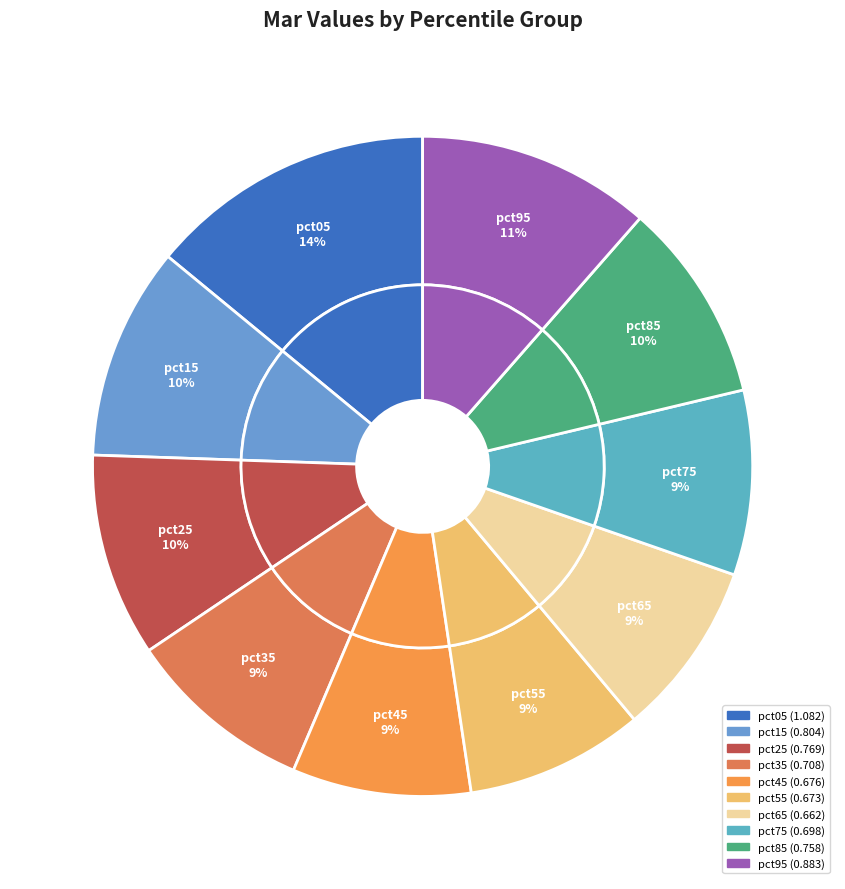

Which category has the biggest portion of the pie?

pct05